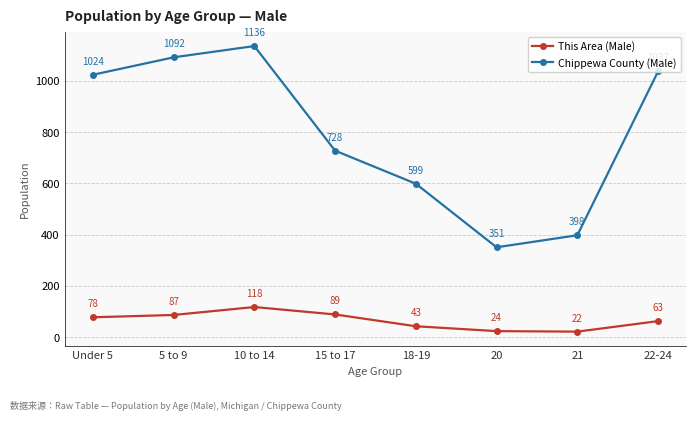

True or false: This Area (Male) has a value of 22 at 21.

True